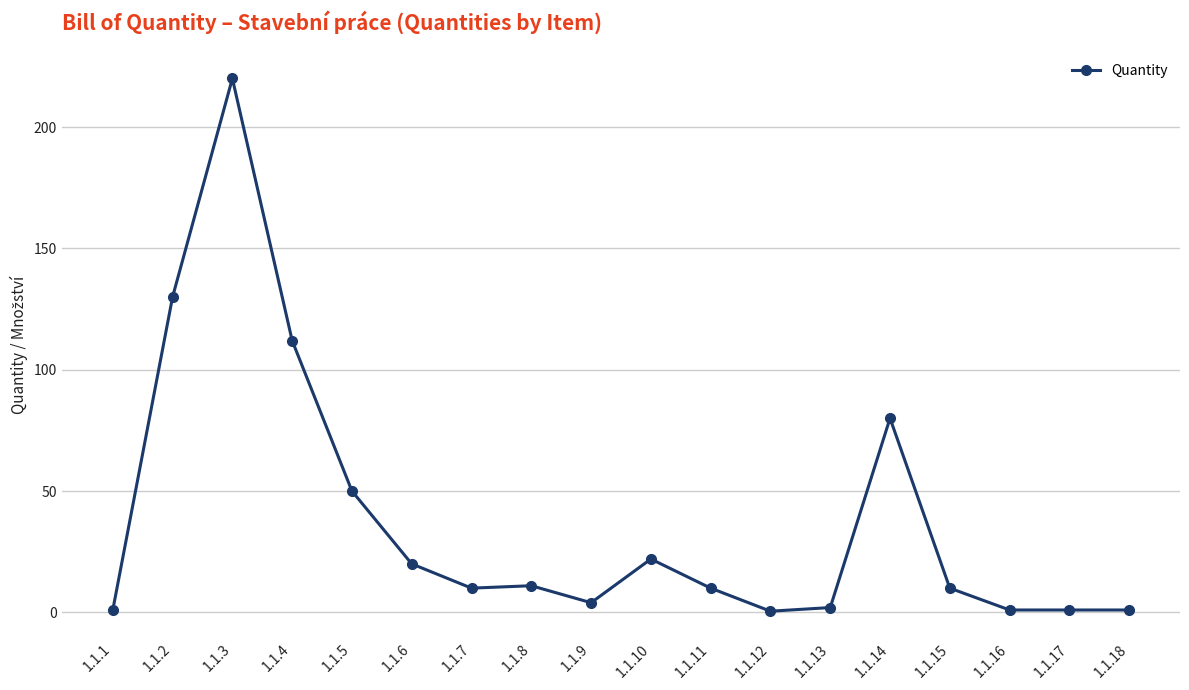

True or false: the data shows 112.7 at 1.1.14.

False